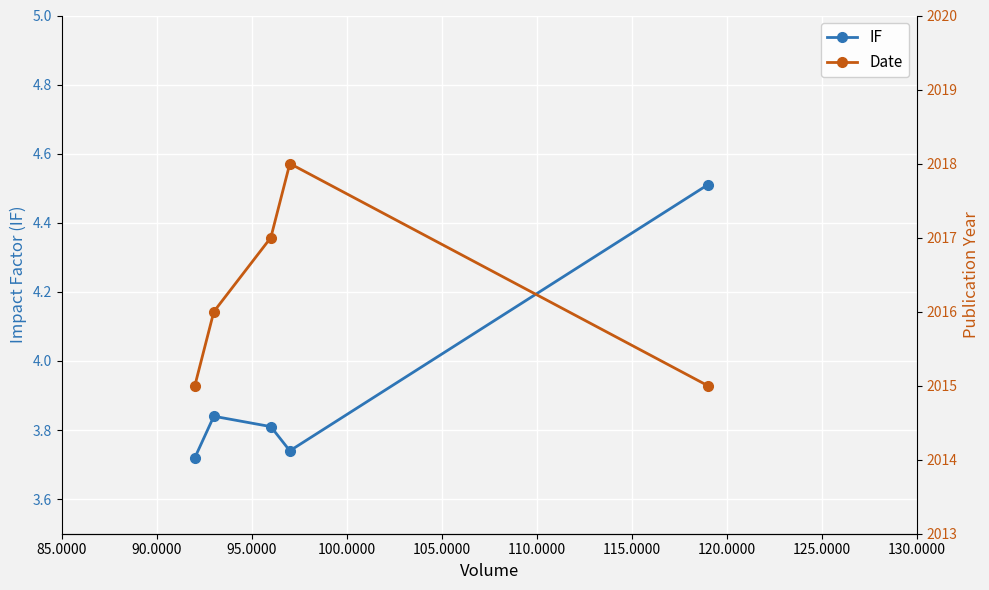

What are all the series names shown in the legend?

IF, Date